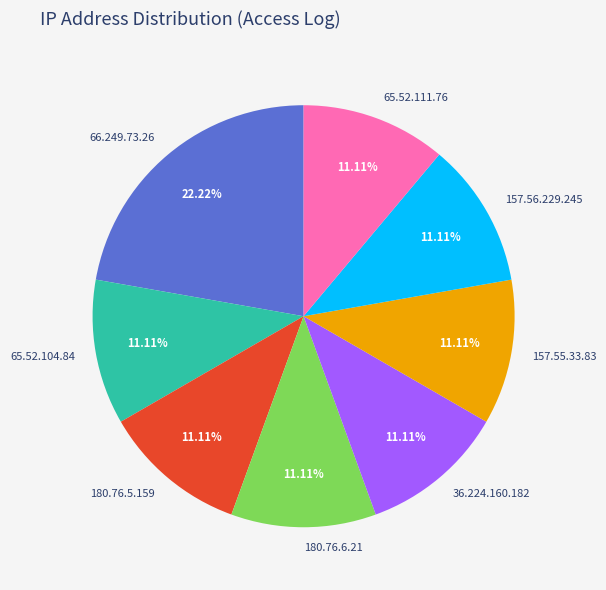

Count the number of slices in the pie.

8